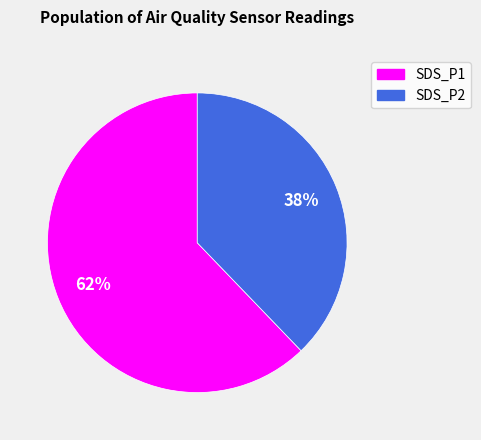

Do SDS_P1 and SDS_P2 together represent more than half of the pie?

Yes